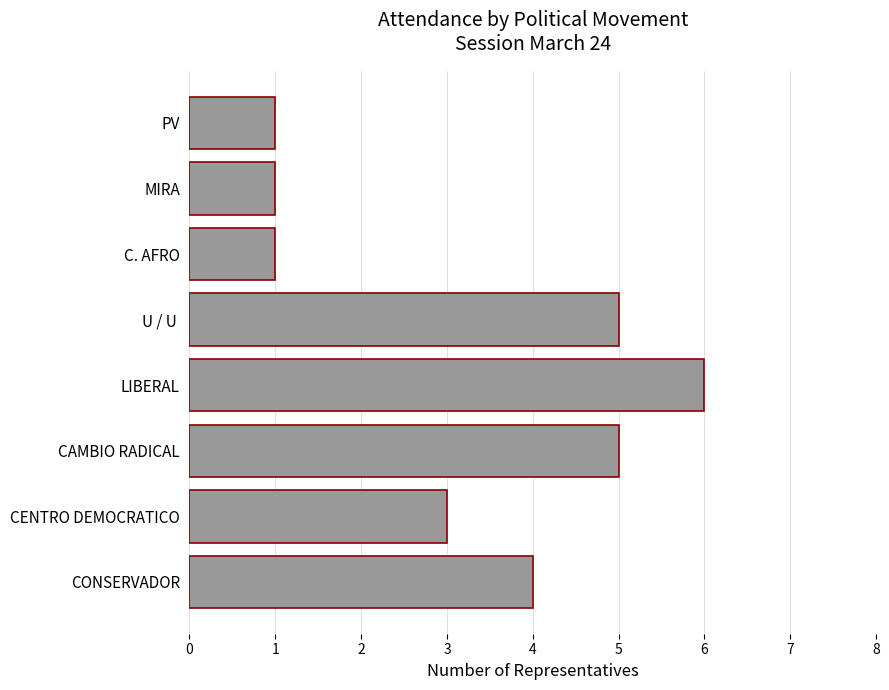

What is the ratio of the value at CONSERVADOR to the value at CAMBIO RADICAL?

0.8